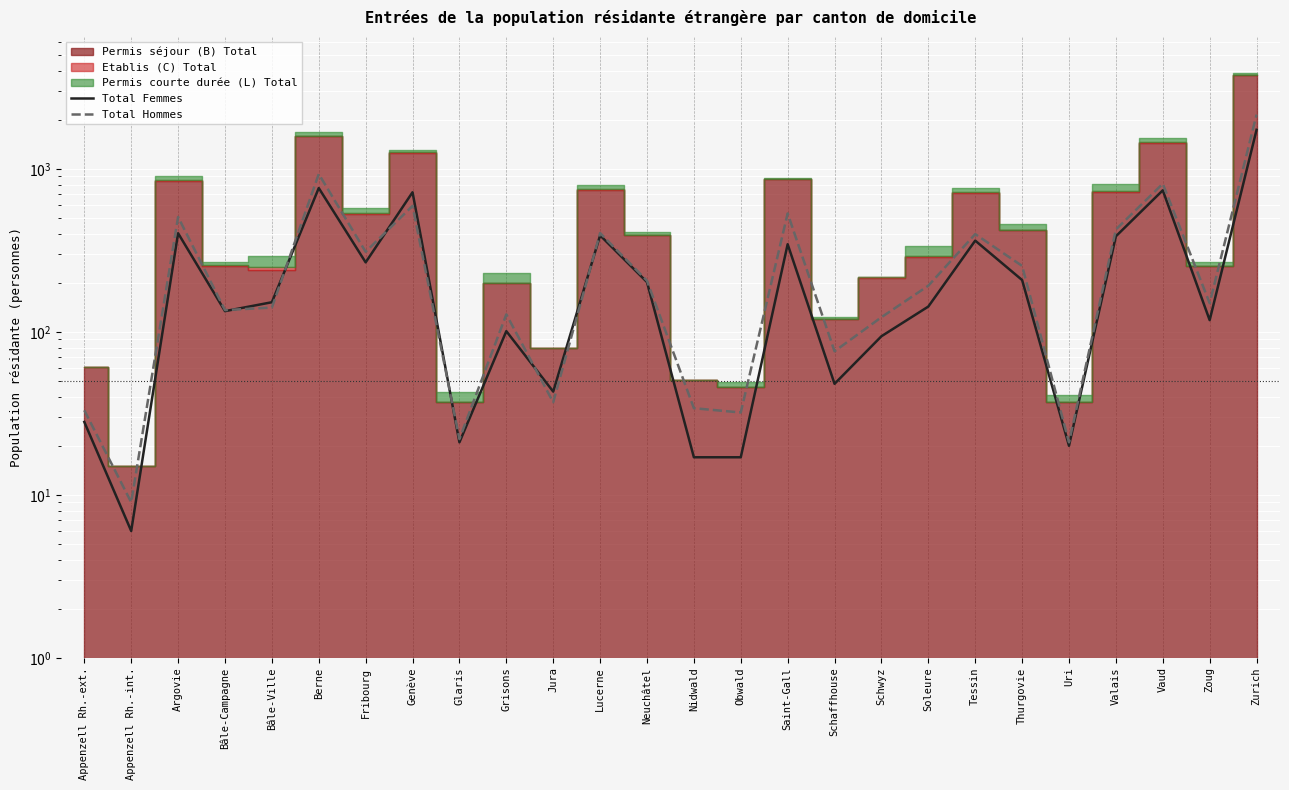

Where is the first local minimum for Total Femmes?

Appenzell Rh.-int.